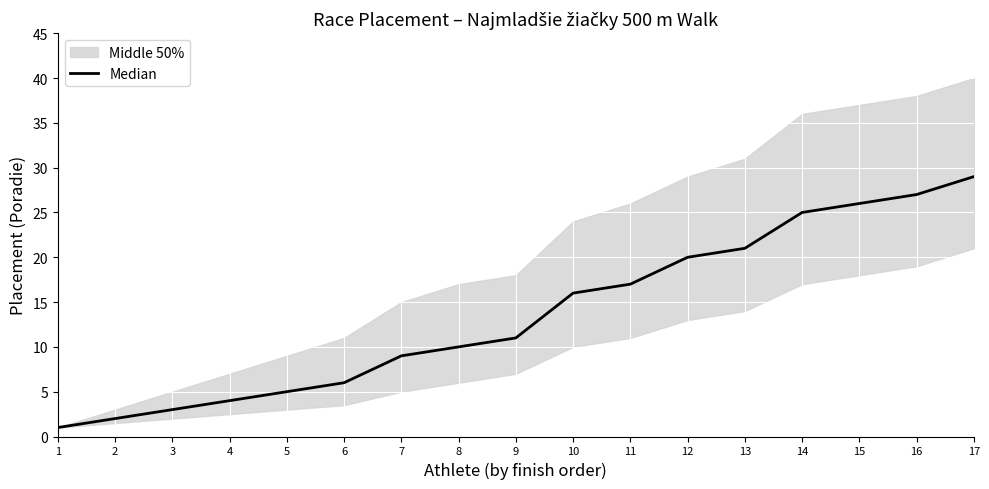

At which category does the chart reach its minimum across all series?

1